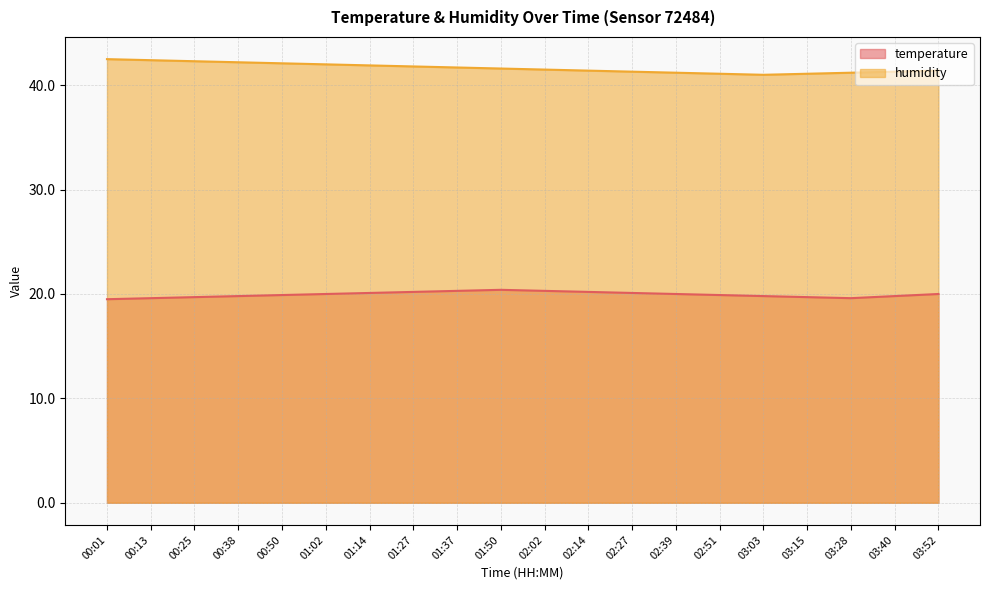

True or false: humidity and temperature cross at least once.

False